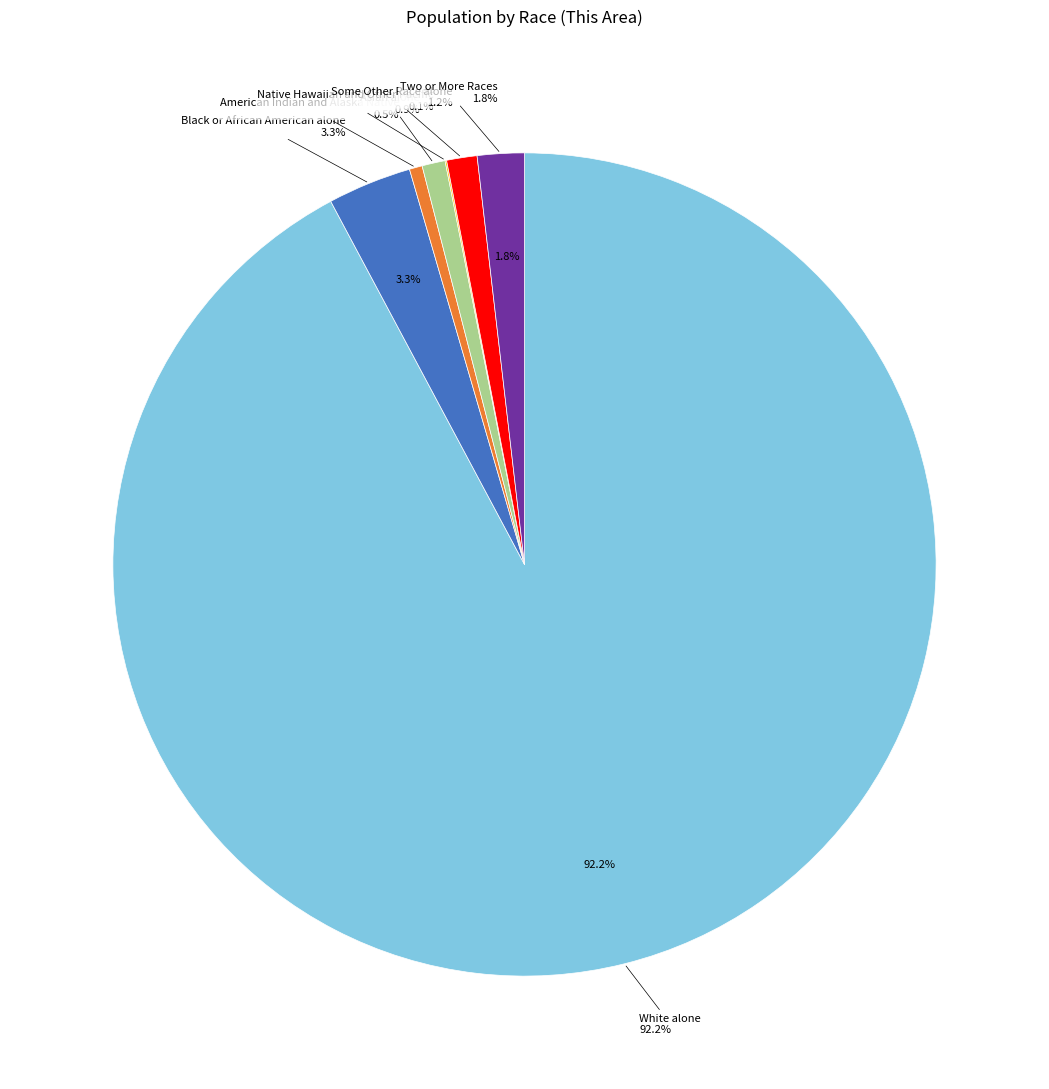

Which category has the smallest portion of the pie?

Native Hawaiian and Other Pacific